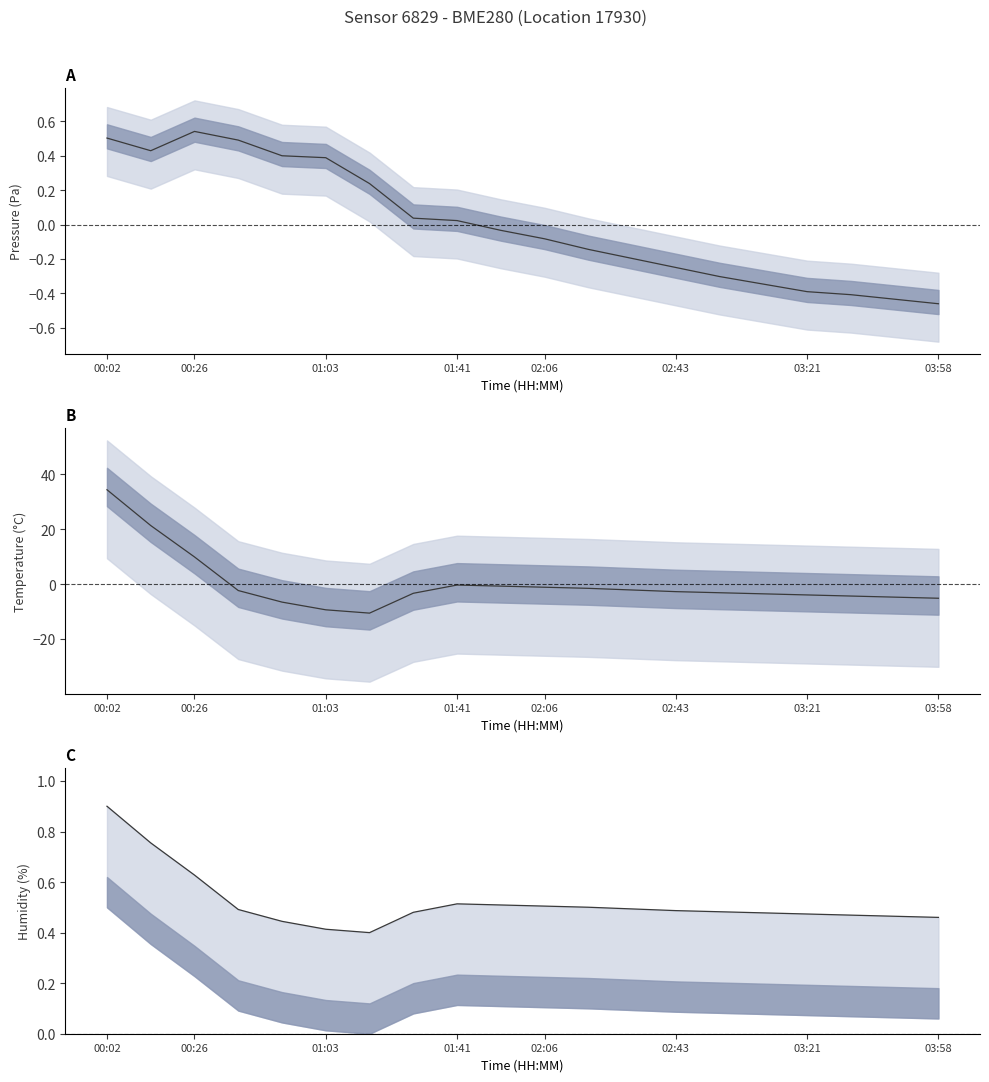

Which category has the highest value in the temperature series?

00:02